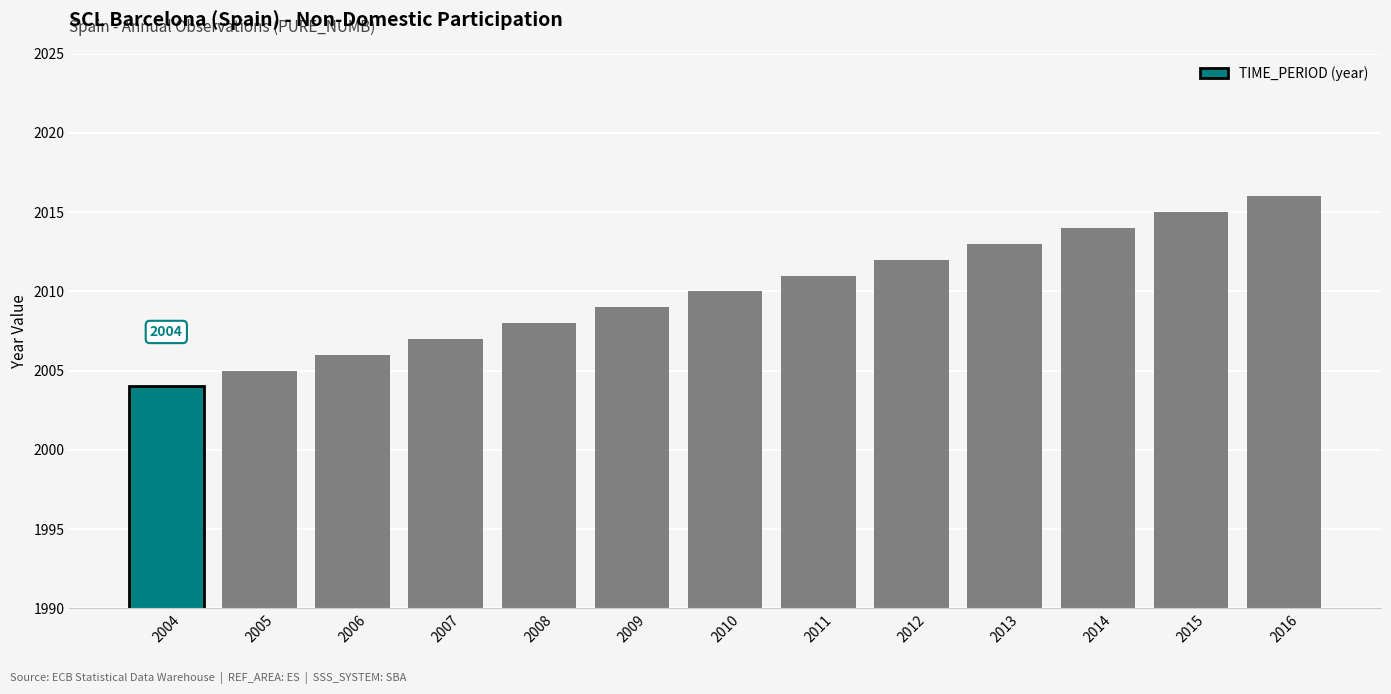

What is the minimum value shown in the chart?

2004